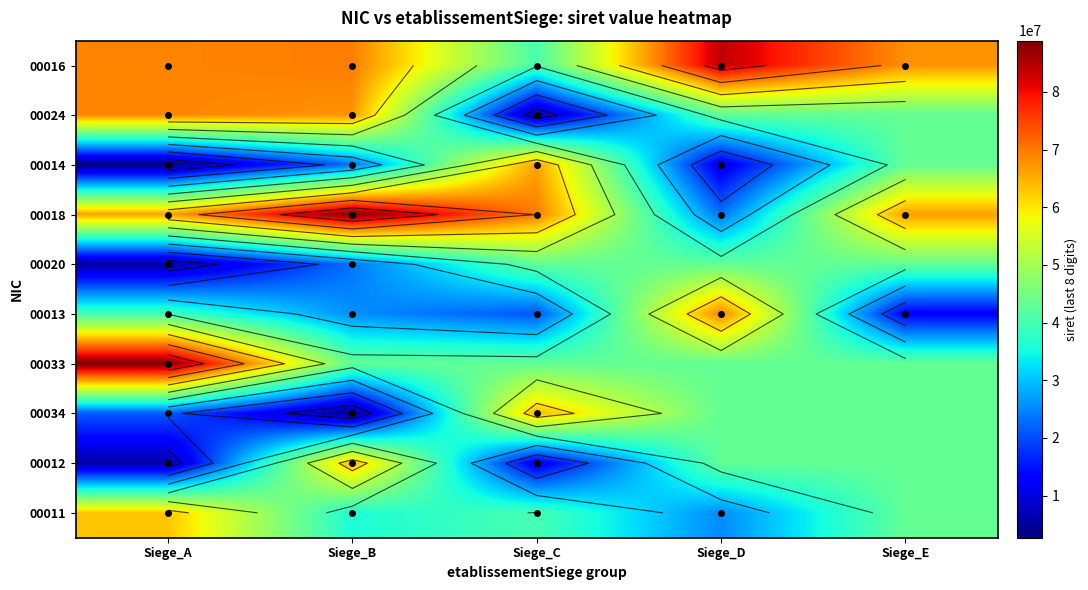

How many series are shown in this chart?

10